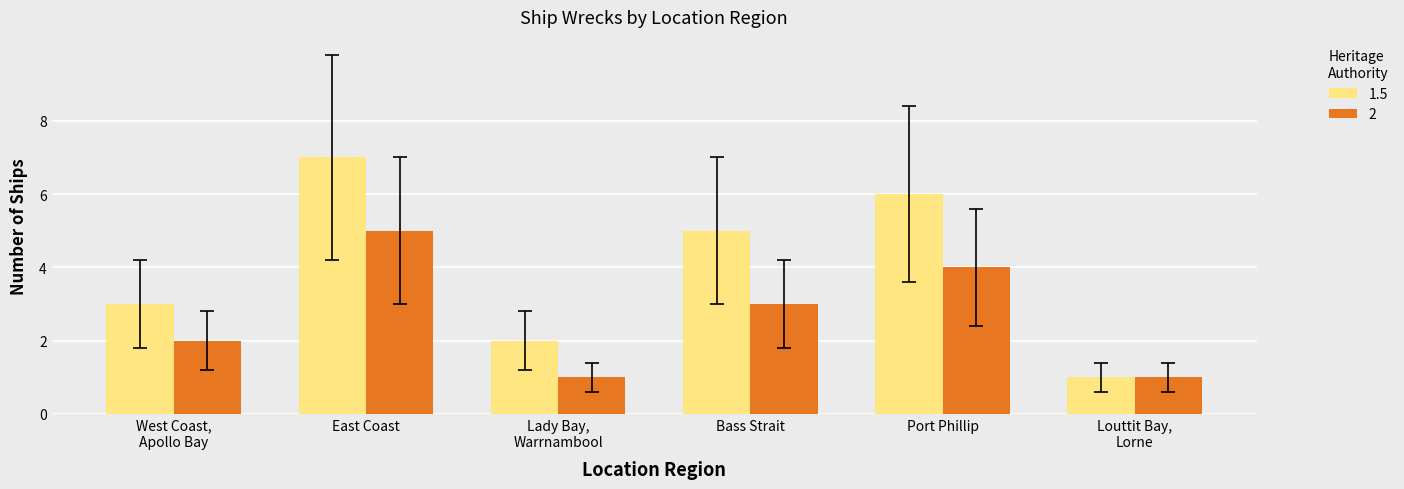

Reading left to right, extract all data points from this chart.

1.5: 3	7	2	5	6	1
2: 2	5	1	3	4	1